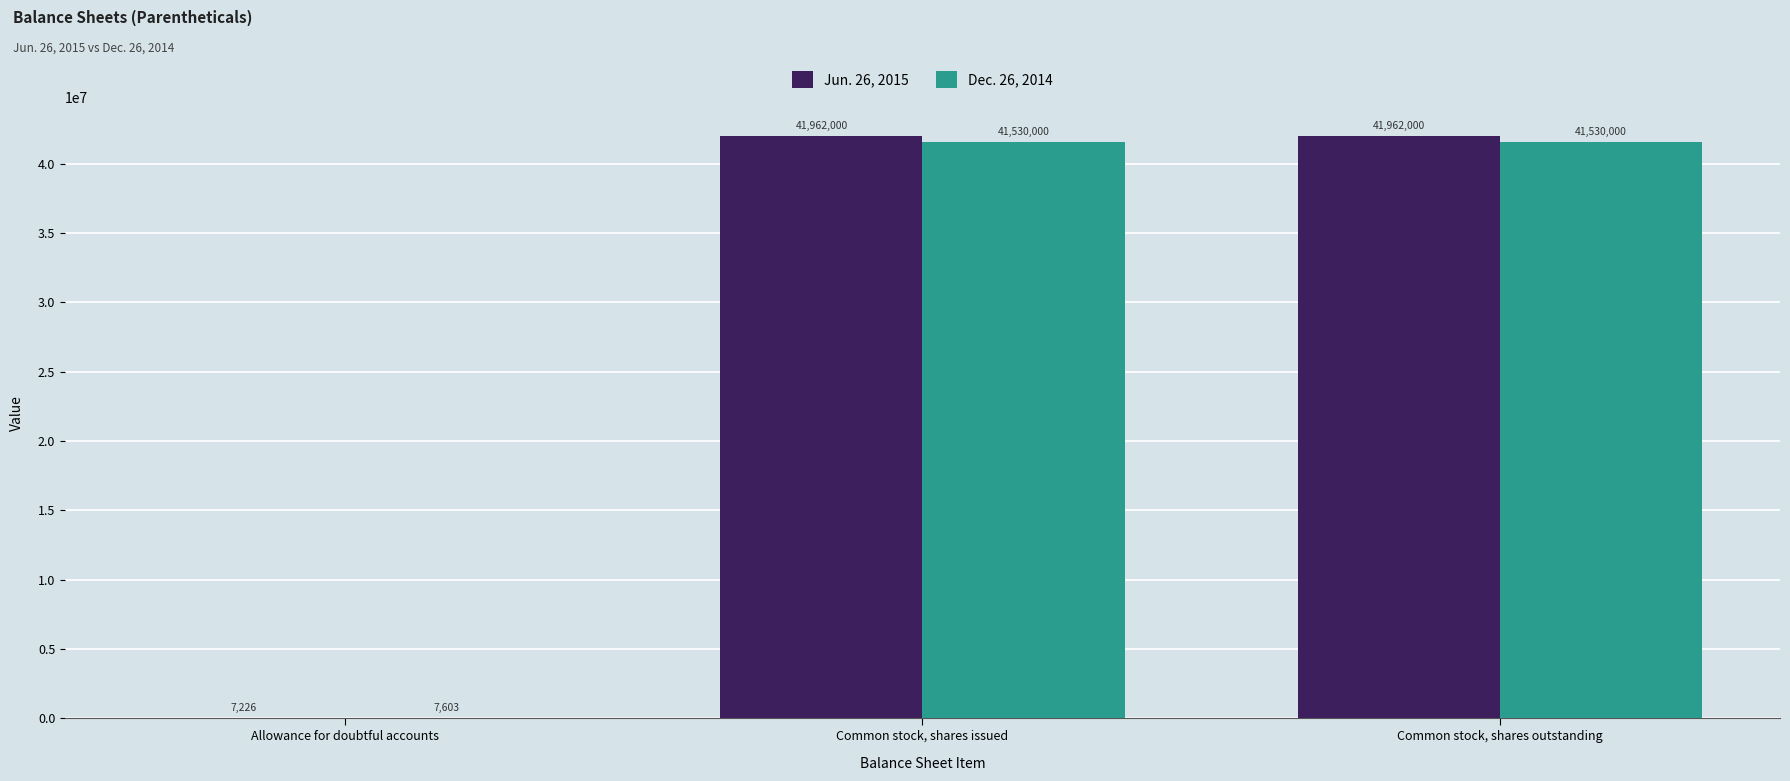

What is the sum of all Dec. 26, 2014 values?

83067603